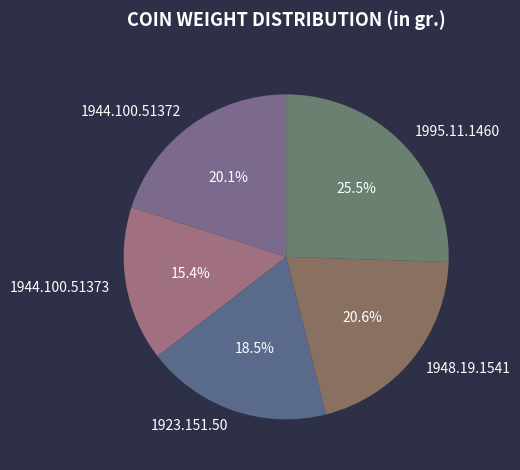

Does 1944.100.51372 account for over 50% of the chart?

No